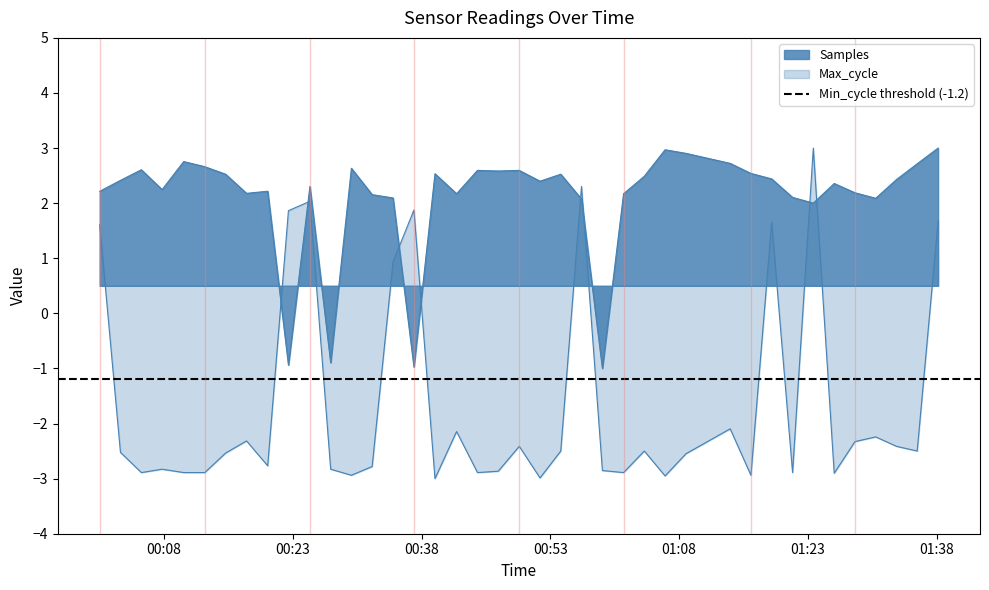

Which series has the largest total across all categories?

Samples